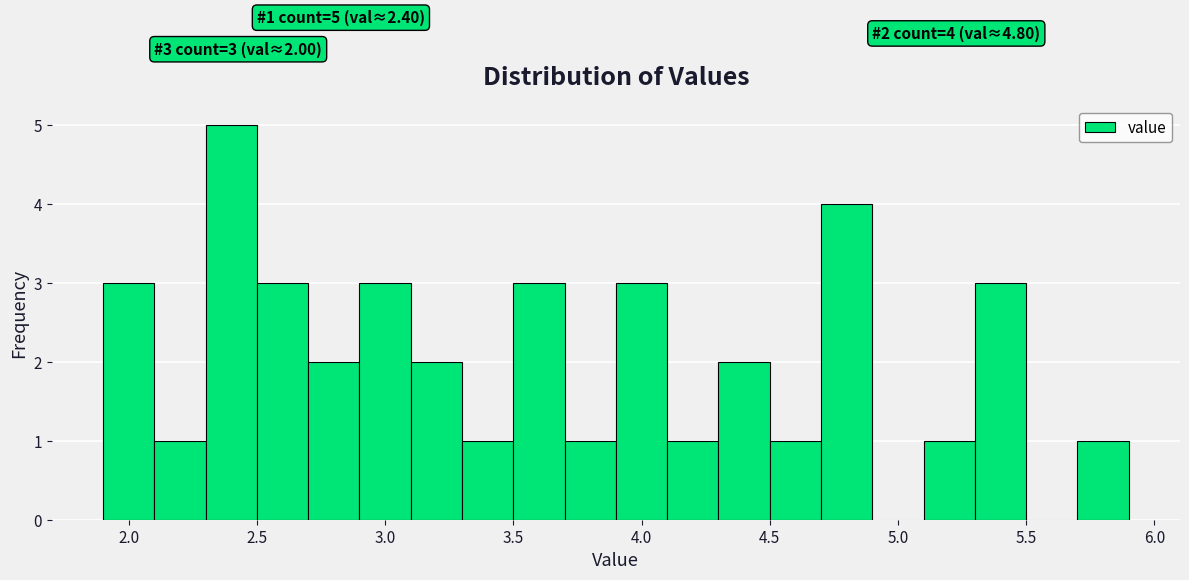

Which range on the x-axis has the tallest bar?

2.3 to 2.5